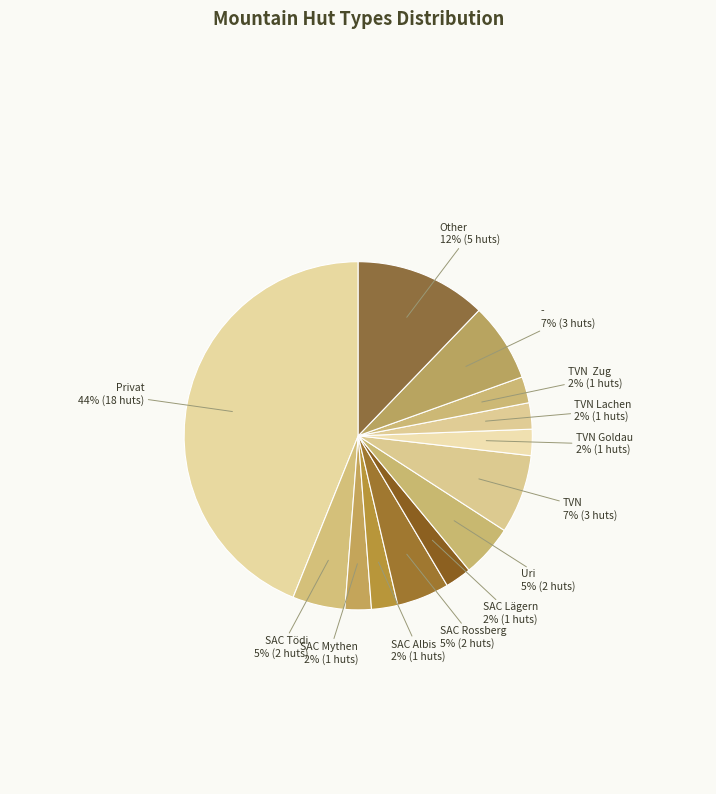

How many segments does this pie chart have?

13